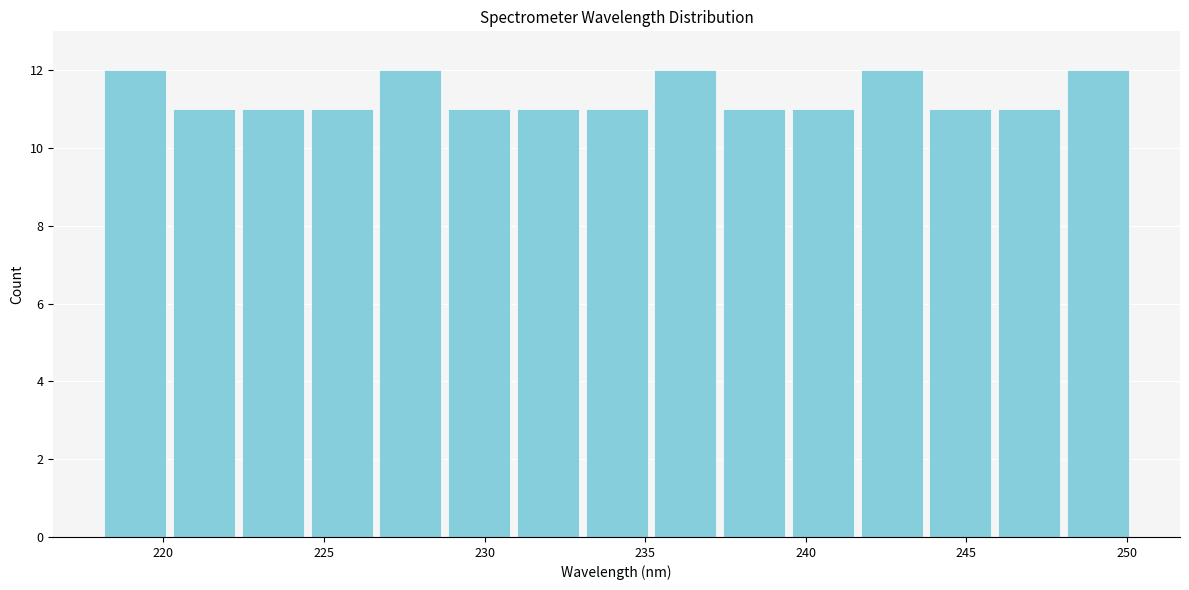

Reading left to right, transcribe this chart: for each bar, give the range it covers on the x-axis and its height. Neither the bar edges nor the heights are printed on the chart, so give them approximately, as read against the axes.

218.0 to 220.0: 12
220.0 to 222.5: 11
222.5 to 224.5: 11
224.5 to 226.5: 11
226.5 to 229.0: 12
229.0 to 231.0: 11
231.0 to 233.0: 11
233.0 to 235.0: 11
235.0 to 237.5: 12
237.5 to 239.5: 11
239.5 to 241.5: 11
241.5 to 243.5: 12
243.5 to 246.0: 11
246.0 to 248.0: 11
248.0 to 250.0: 12